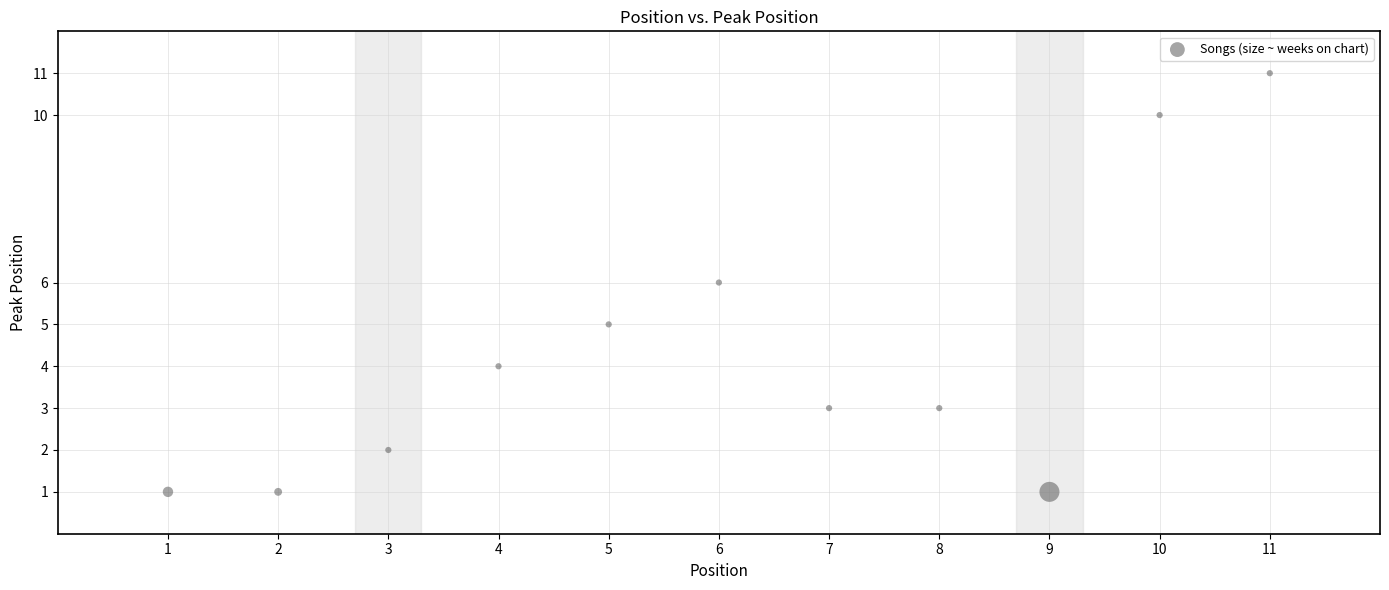

What is the average X value?

6